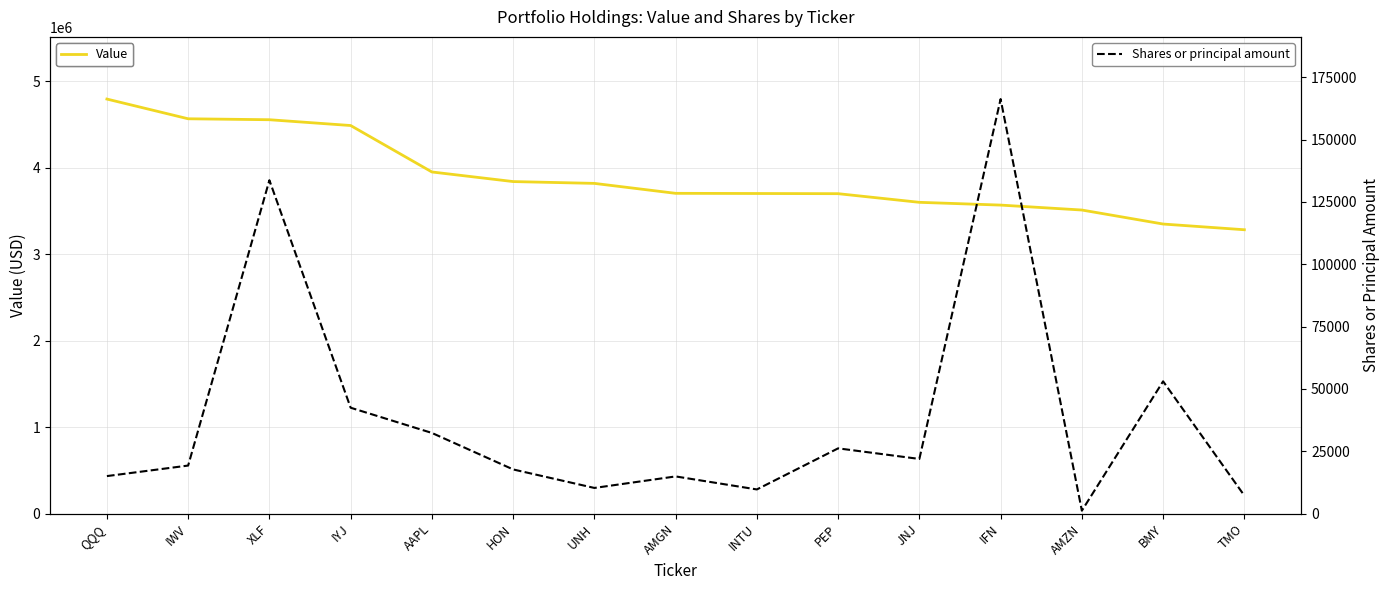

What are all the series names shown in the legend?

Value, Shares or principal amount